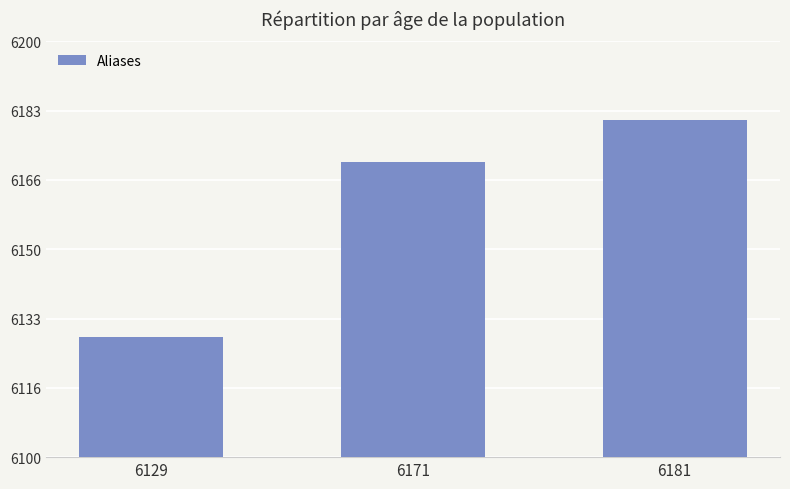

What is the sum of all values?

18481